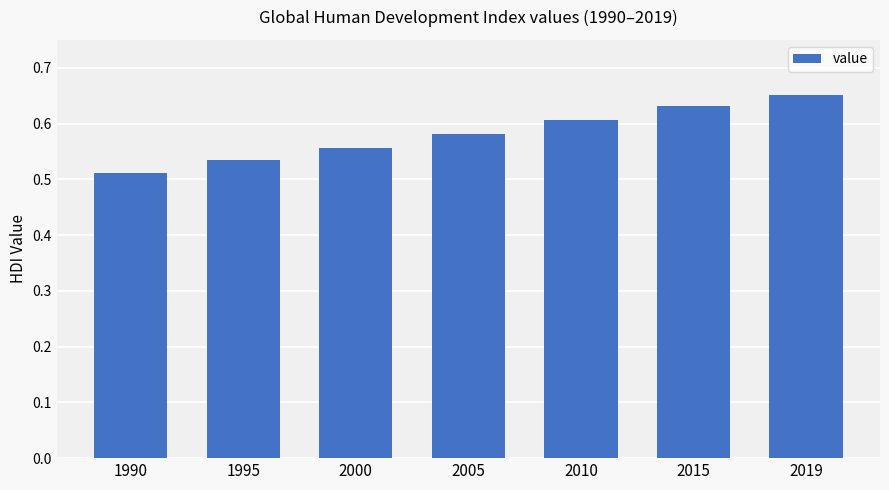

At which category does the chart reach its minimum across all series?

1990